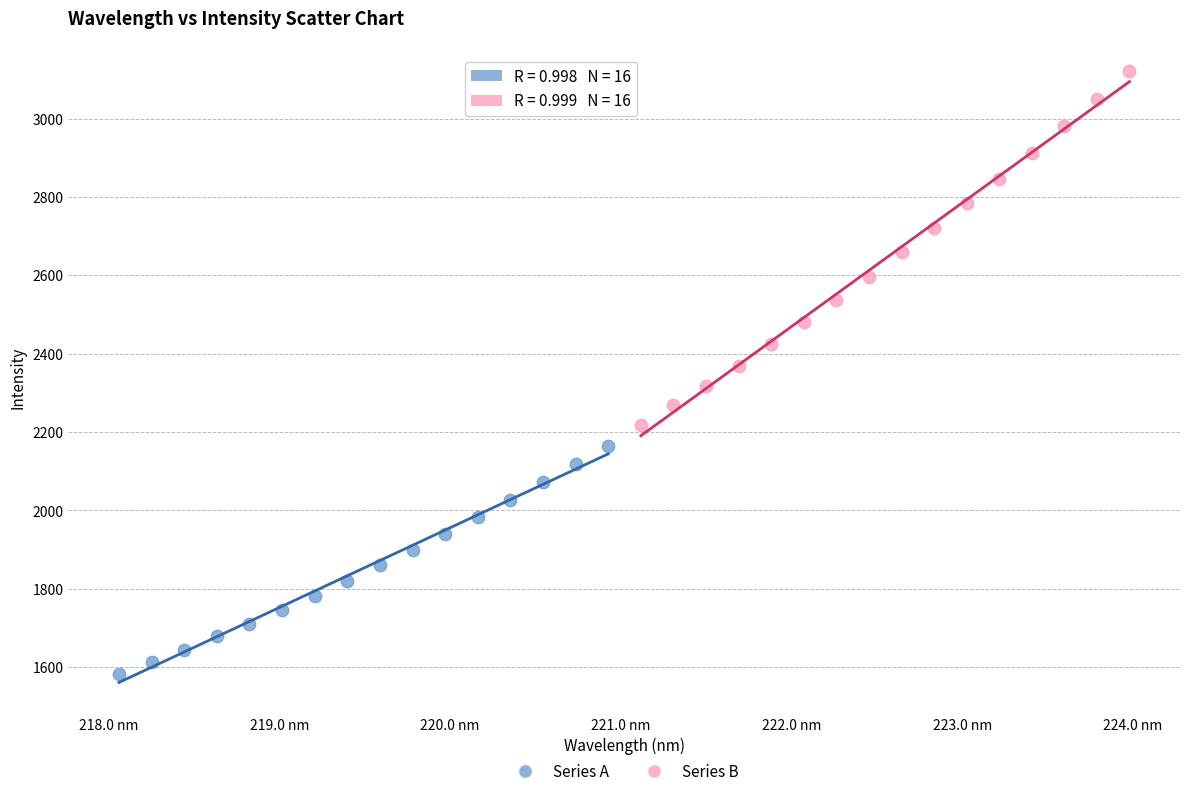

Which series has the widest spread of Y values?

Series B